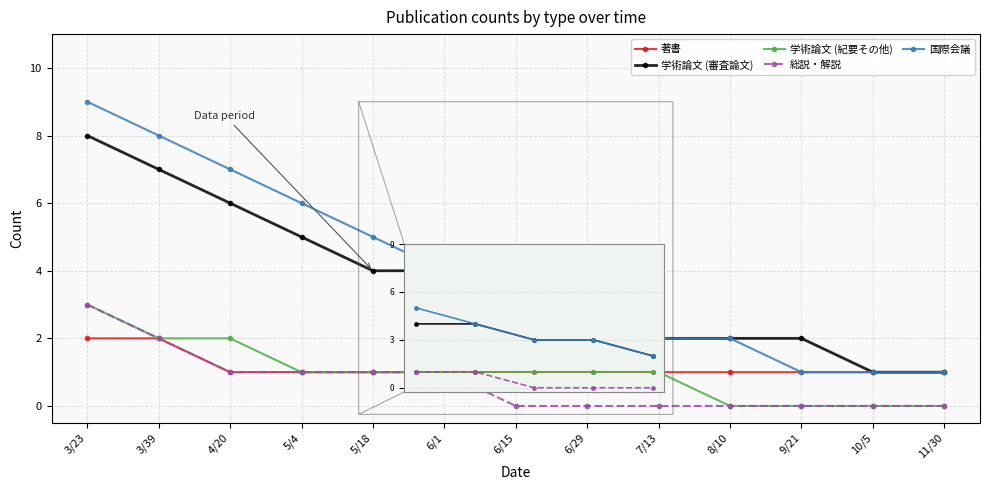

Reading left to right, transcribe all the data shown in this chart.

著書: 3/23=2	3/39=2	4/20=1	5/4=1	5/18=1	6/1=1	6/15=1	6/29=1	7/13=1	8/10=1	9/21=1	10/5=1	11/30=1
学術論文 (審査論文): 3/23=8	3/39=7	4/20=6	5/4=5	5/18=4	6/1=4	6/15=3	6/29=3	7/13=2	8/10=2	9/21=2	10/5=1	11/30=1
学術論文 (紀要その他): 3/23=3	3/39=2	4/20=2	5/4=1	5/18=1	6/1=1	6/15=1	6/29=1	7/13=1	8/10=0	9/21=0	10/5=0	11/30=0
総説・解説: 3/23=3	3/39=2	4/20=1	5/4=1	5/18=1	6/1=1	6/15=0	6/29=0	7/13=0	8/10=0	9/21=0	10/5=0	11/30=0
国際会議: 3/23=9	3/39=8	4/20=7	5/4=6	5/18=5	6/1=4	6/15=3	6/29=3	7/13=2	8/10=2	9/21=1	10/5=1	11/30=1